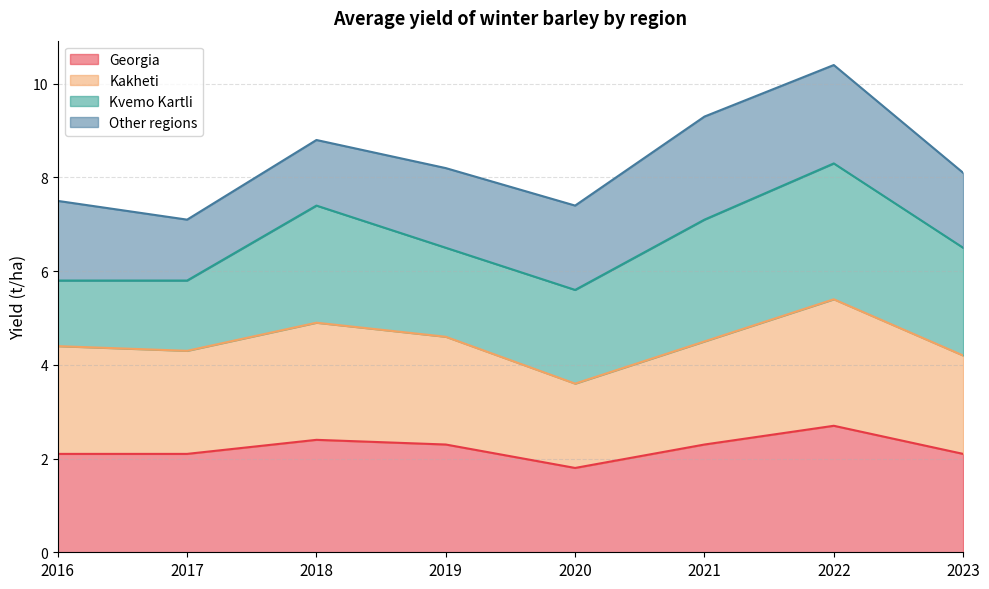

In Kakheti, how many points are higher than both neighbors (excluding endpoints)?

2